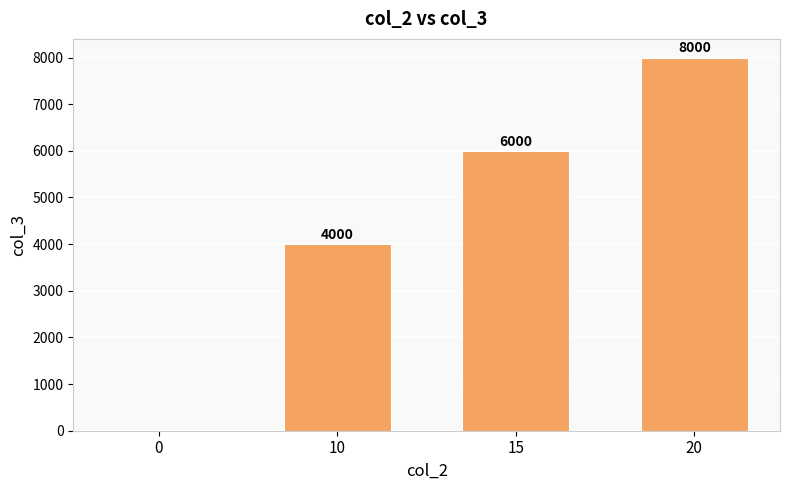

How many values are between 4000 and 8000?

3